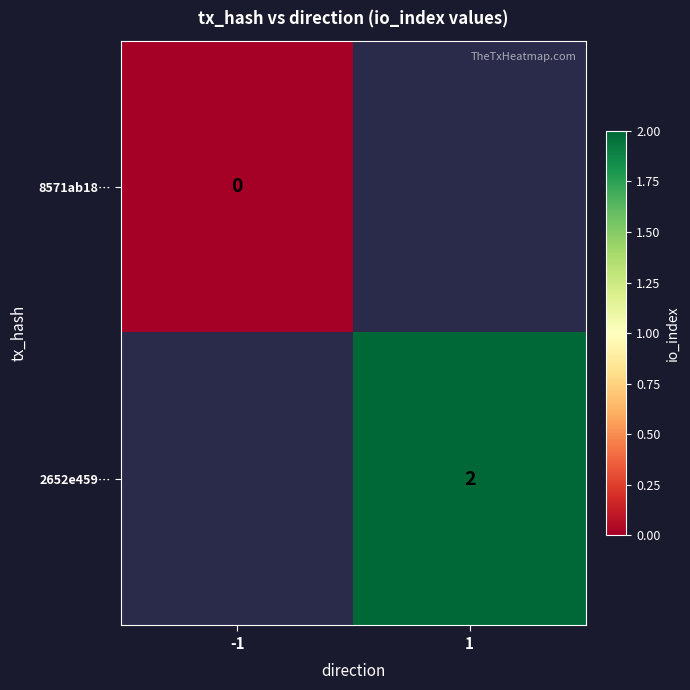

Which category has the highest value across all series?

1